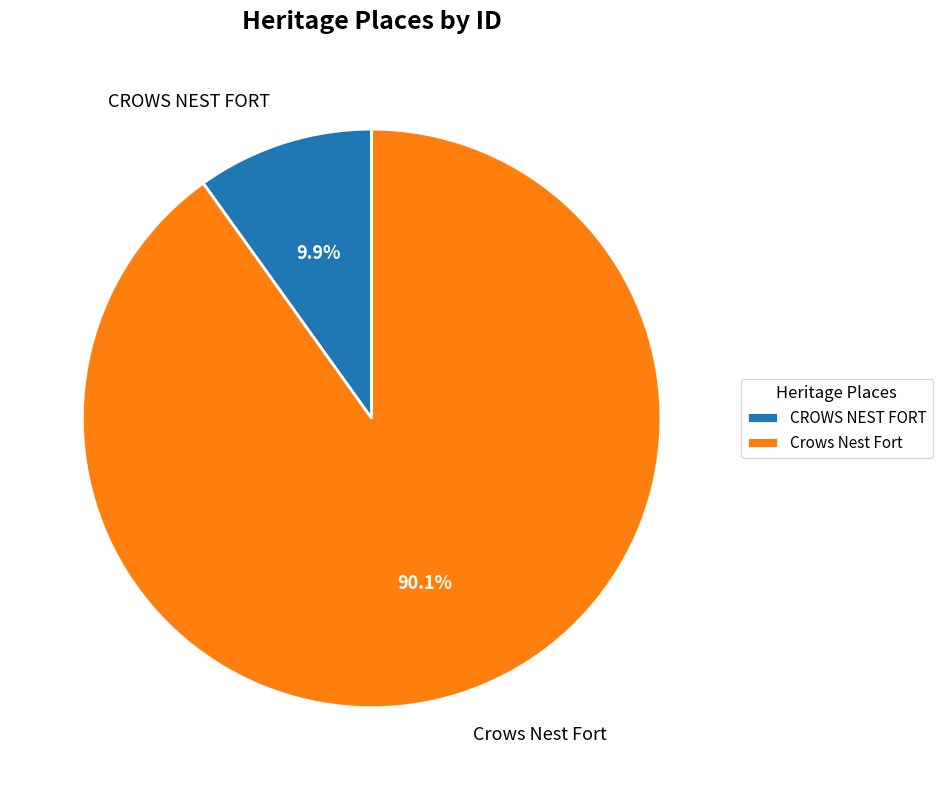

What percentage is the CROWS NEST FORT slice, to the nearest percent?

10%